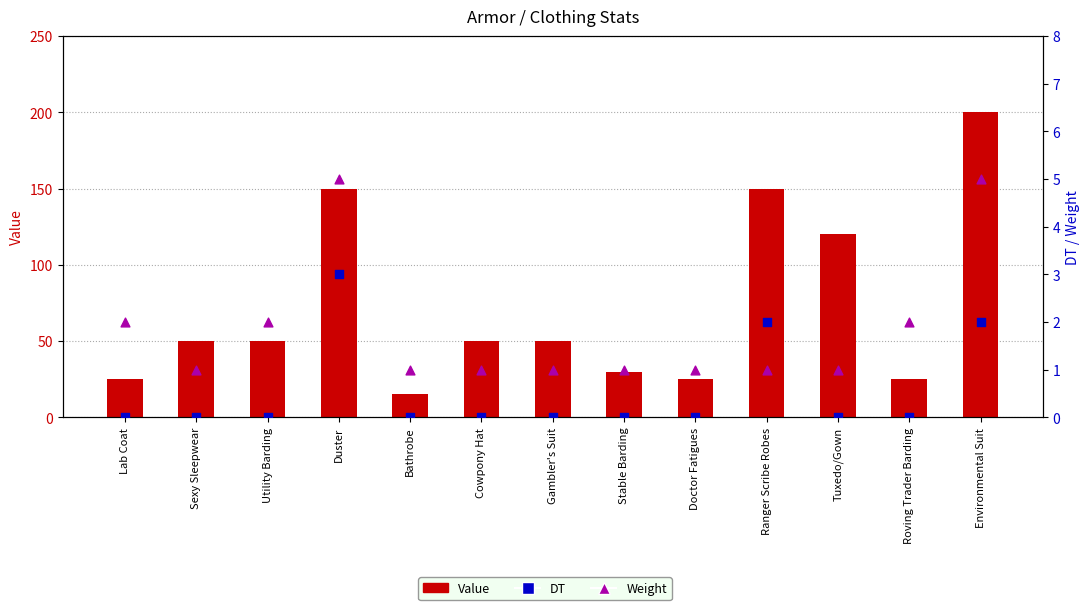

Is the value of Value at Bathrobe greater than the value of DT at Lab Coat?

Yes